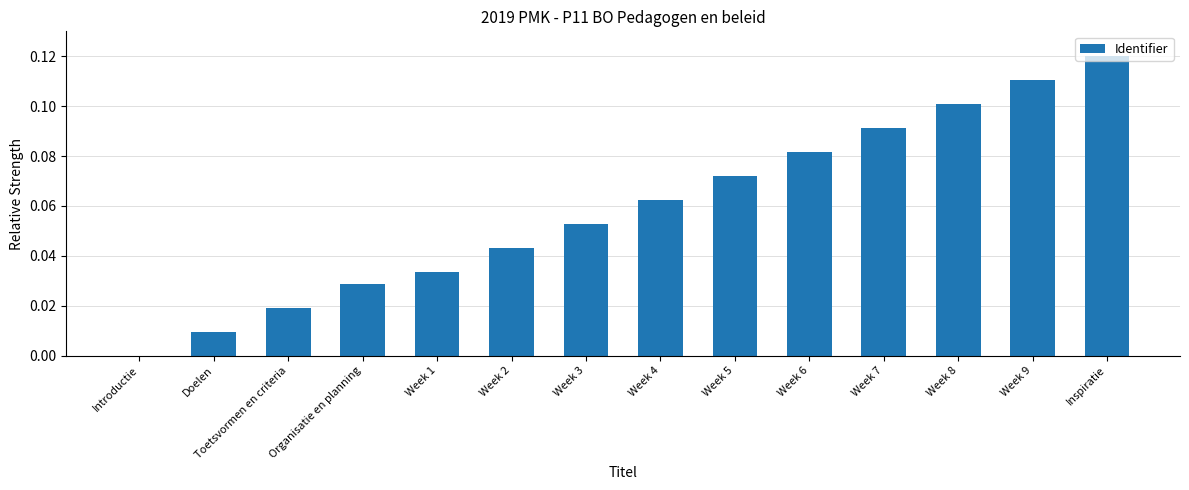

What is the sum of all values?

0.8